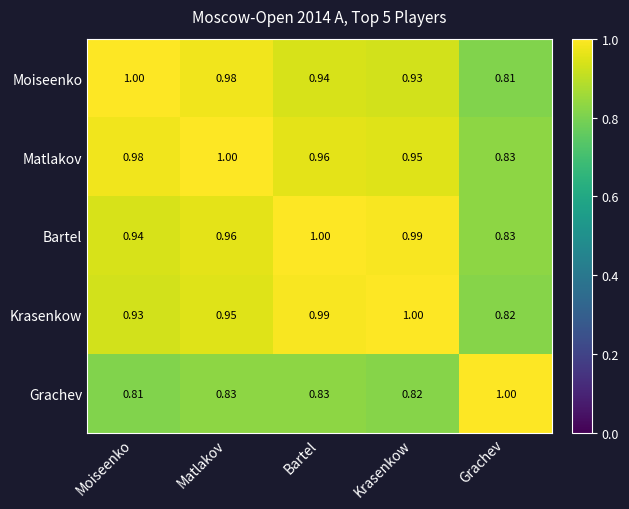

At Moiseenko, list the series in order from smallest to largest.

Grachev, Krasenkow, Bartel, Matlakov, Moiseenko